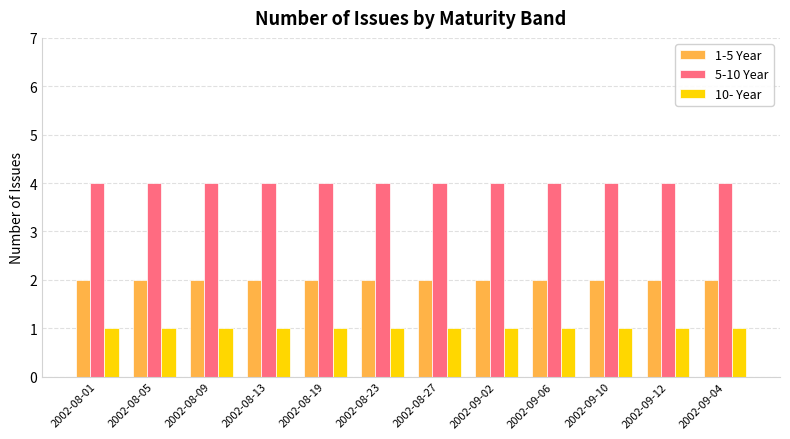

Reading left to right, extract all data points from this chart.

1-5 Year: 2002-08-01=2	2002-08-05=2	2002-08-09=2	2002-08-13=2	2002-08-19=2	2002-08-23=2	2002-08-27=2	2002-09-02=2	2002-09-06=2	2002-09-10=2	2002-09-12=2	2002-09-04=2
5-10 Year: 2002-08-01=4	2002-08-05=4	2002-08-09=4	2002-08-13=4	2002-08-19=4	2002-08-23=4	2002-08-27=4	2002-09-02=4	2002-09-06=4	2002-09-10=4	2002-09-12=4	2002-09-04=4
10- Year: 2002-08-01=1	2002-08-05=1	2002-08-09=1	2002-08-13=1	2002-08-19=1	2002-08-23=1	2002-08-27=1	2002-09-02=1	2002-09-06=1	2002-09-10=1	2002-09-12=1	2002-09-04=1